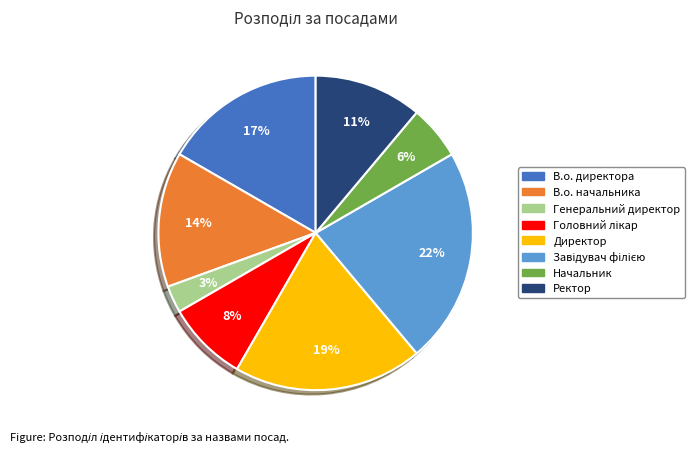

To the nearest percent, what is the difference between the largest and smallest slice percentages?

19%